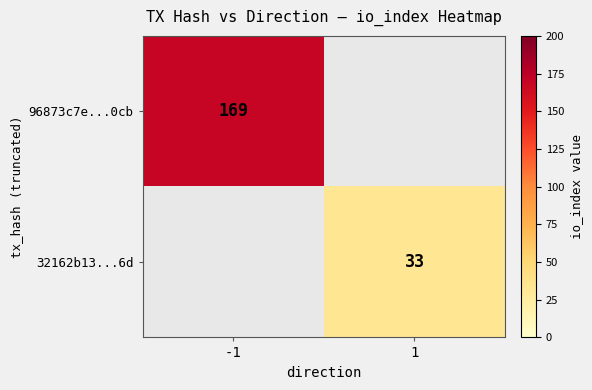

What is the maximum value shown in the chart?

169.0